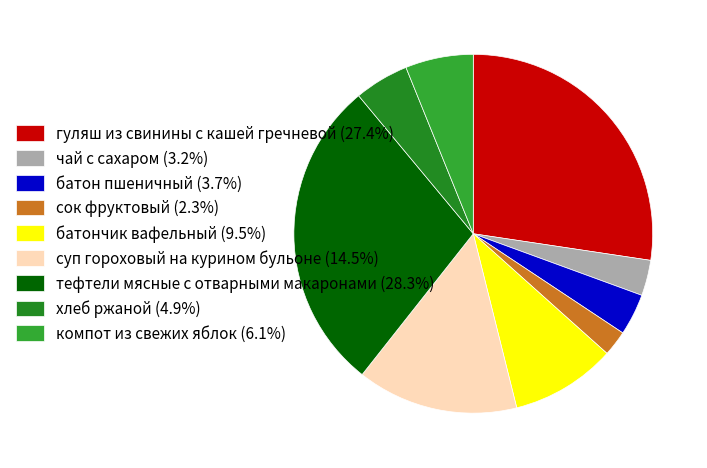

Which slice is the largest?

тефтели мясные с отварными макаронами